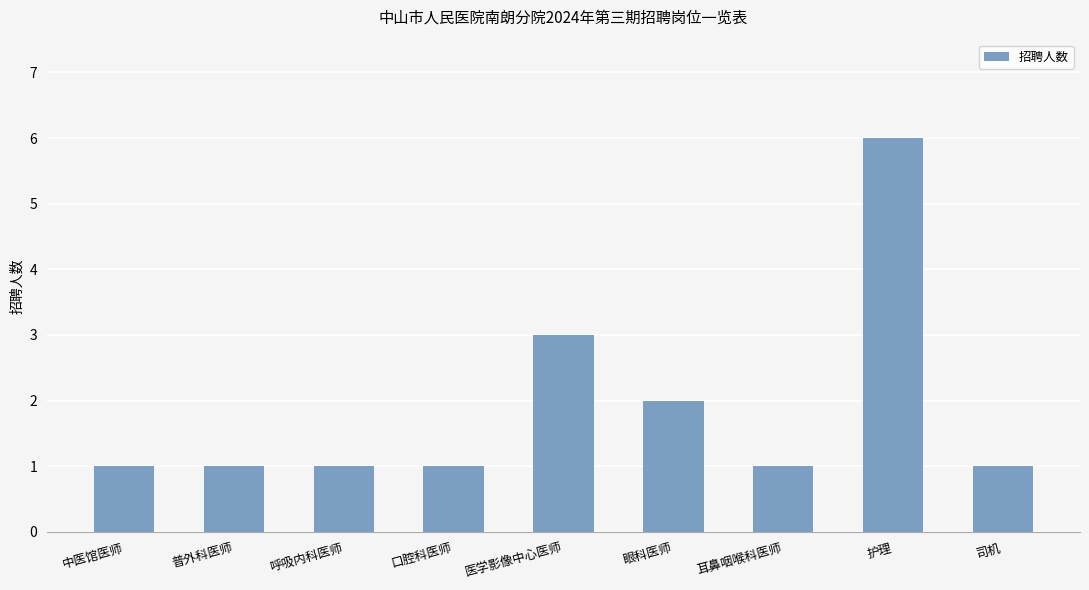

What is the value of the 7th bar from the left?

1